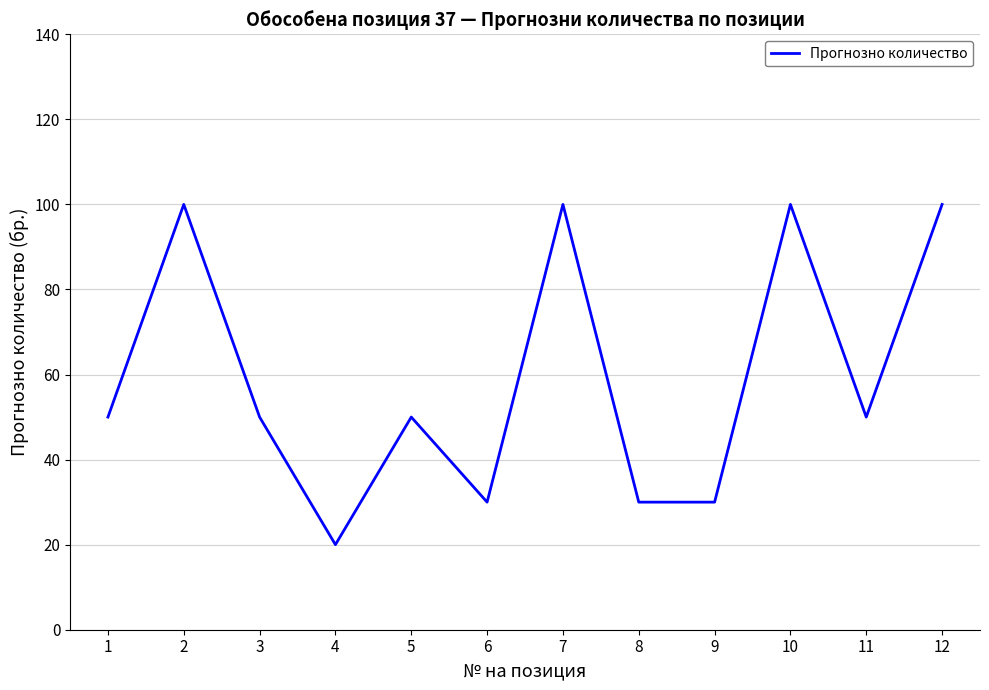

What is the difference between the values at 4 and 7?

80